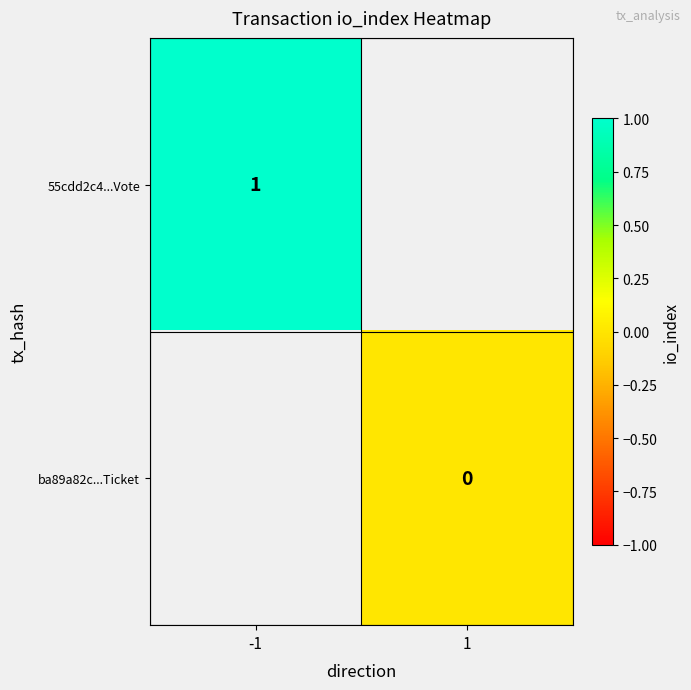

True or false: 55cdd2c4...Vote has a value of 1 at -1.

True